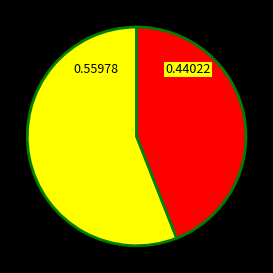

Is there any slice that represents more than half of the pie?

Yes